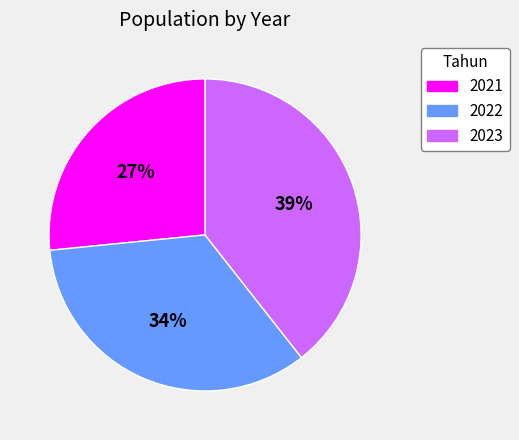

Combined, do 2023 and 2022 account for over 50%?

Yes